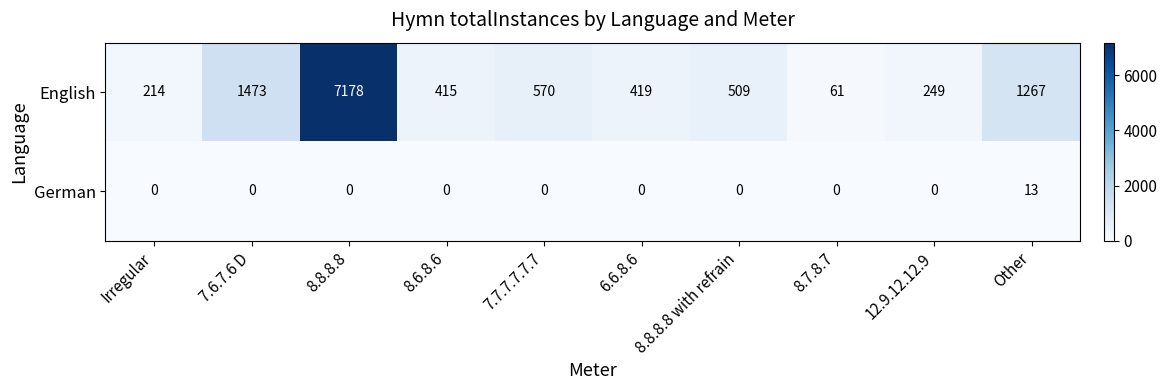

What is the maximum value for English?

7178